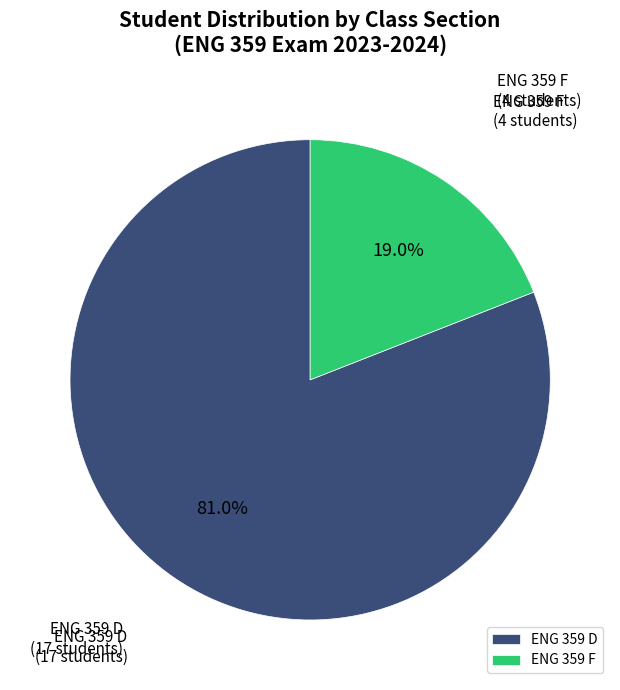

The ENG 359 D slice represents 69% of the pie. True or false?

False